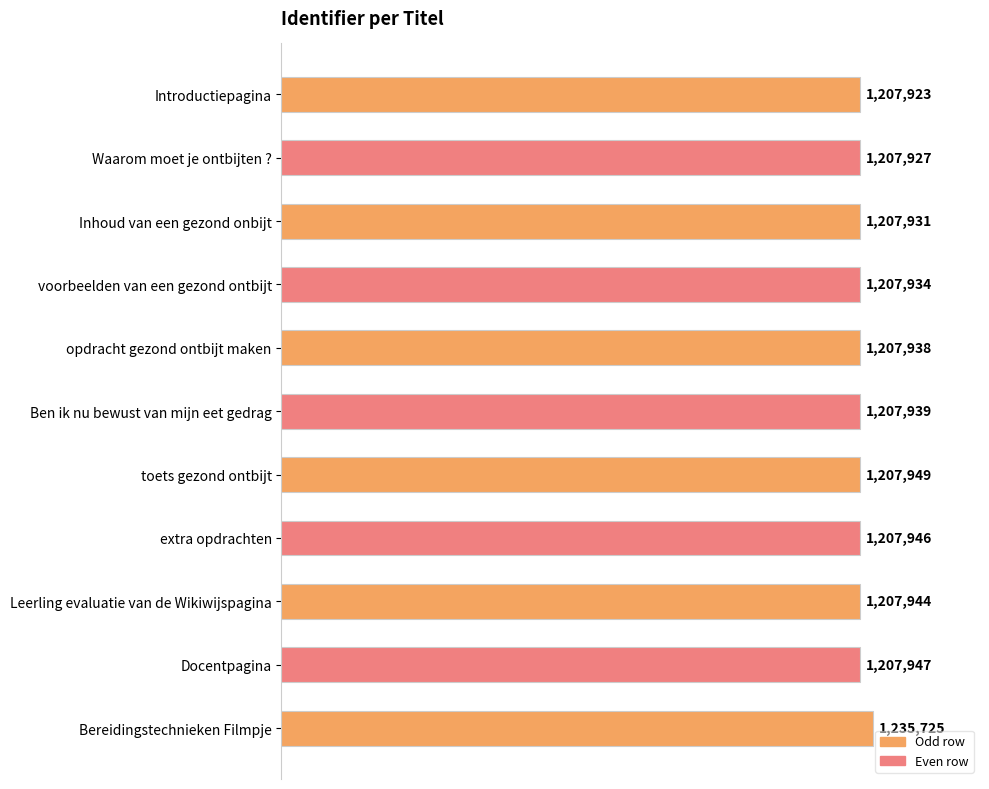

What is the sum of all values?

13315103